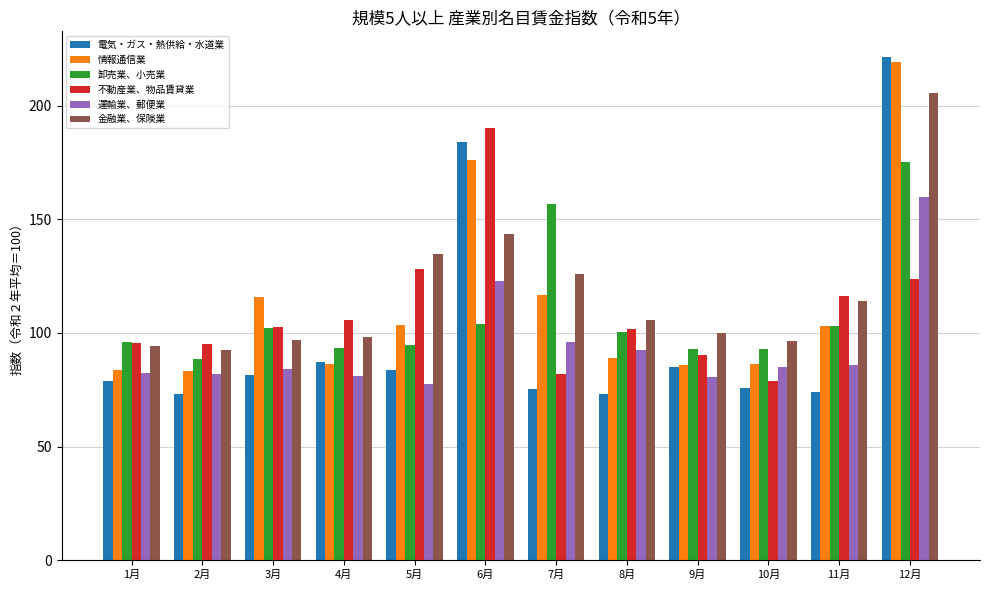

Count the number of categories in the chart.

12